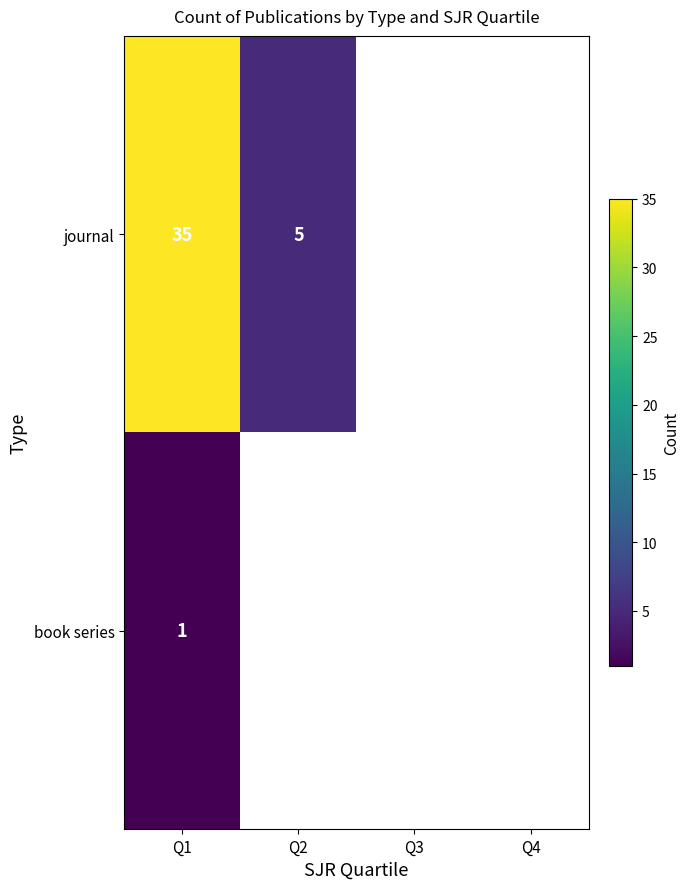

How many values in journal are above zero?

2